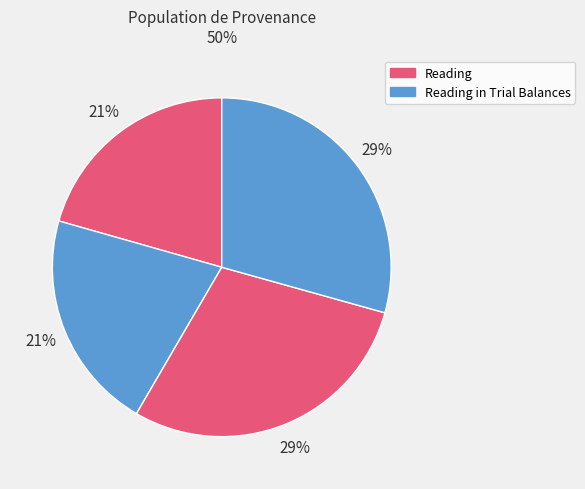

Which category has the smallest portion of the pie?

Reading (Burn the body)